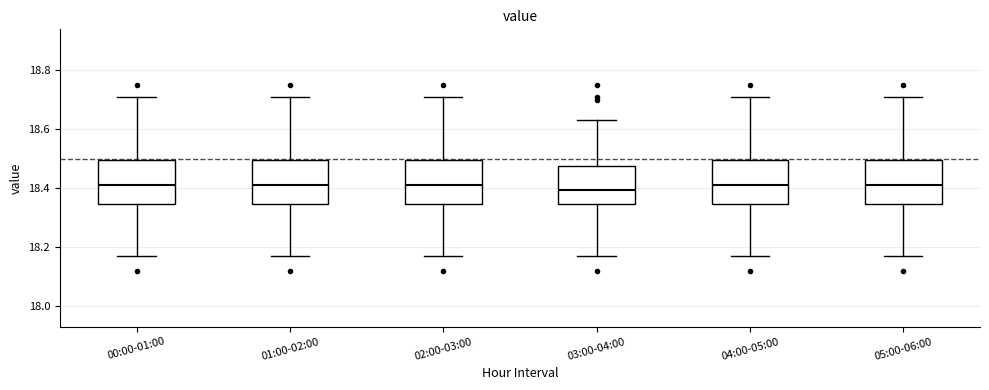

Reading left to right, read every box against the y-axis: the position of its median line, the range the box covers, and the ends of its whiskers. The values are not printed on the chart, so give them approximately, as read against the axis.

00:00-01:00: median 18.42, box 18.34 to 18.50, whiskers 18.18 to 18.72
01:00-02:00: median 18.42, box 18.34 to 18.50, whiskers 18.18 to 18.72
02:00-03:00: median 18.42, box 18.34 to 18.50, whiskers 18.18 to 18.72
03:00-04:00: median 18.40, box 18.34 to 18.48, whiskers 18.18 to 18.64
04:00-05:00: median 18.42, box 18.34 to 18.50, whiskers 18.18 to 18.72
05:00-06:00: median 18.42, box 18.34 to 18.50, whiskers 18.18 to 18.72